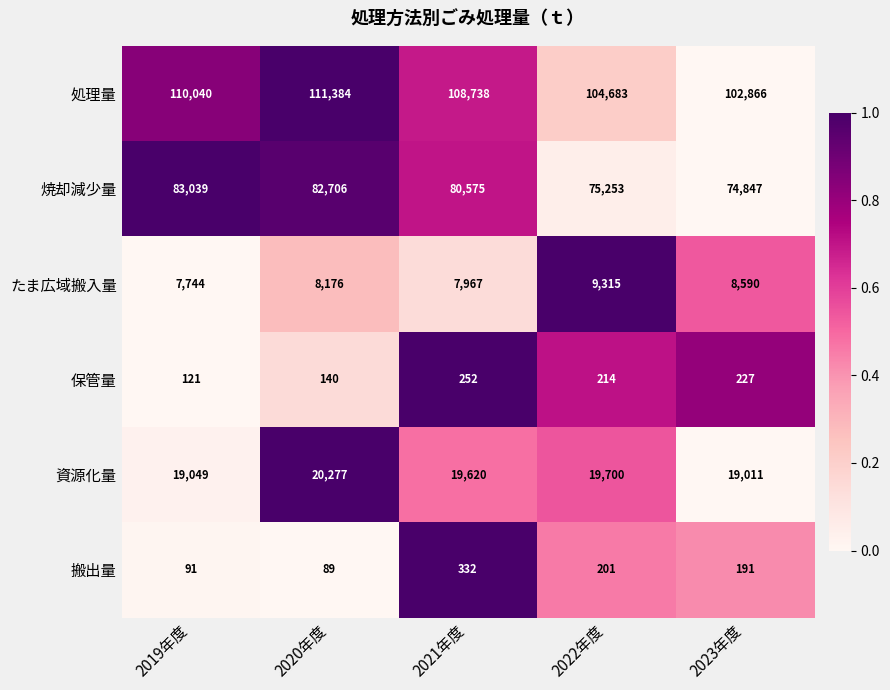

The 資源化量 series shows 19620 at 2021年度. True or false?

True